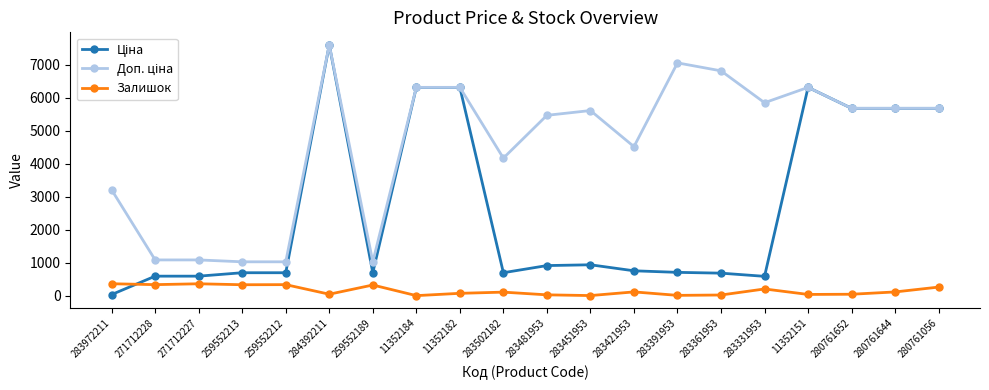

What is the value of the Залишок point at the 1st from the left?

360.0